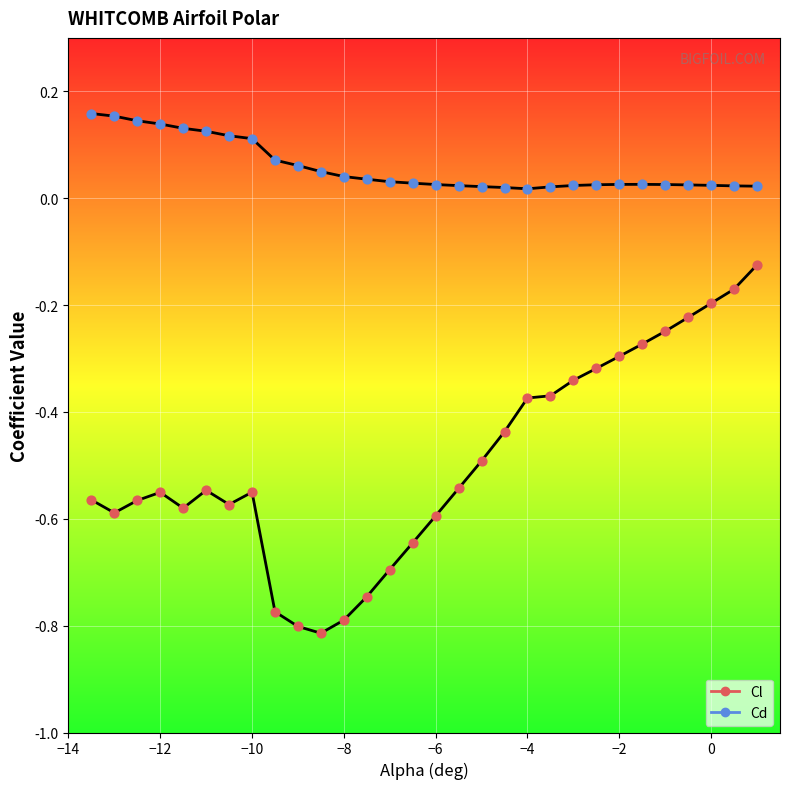

Which series contains the highest Y value?

Cd